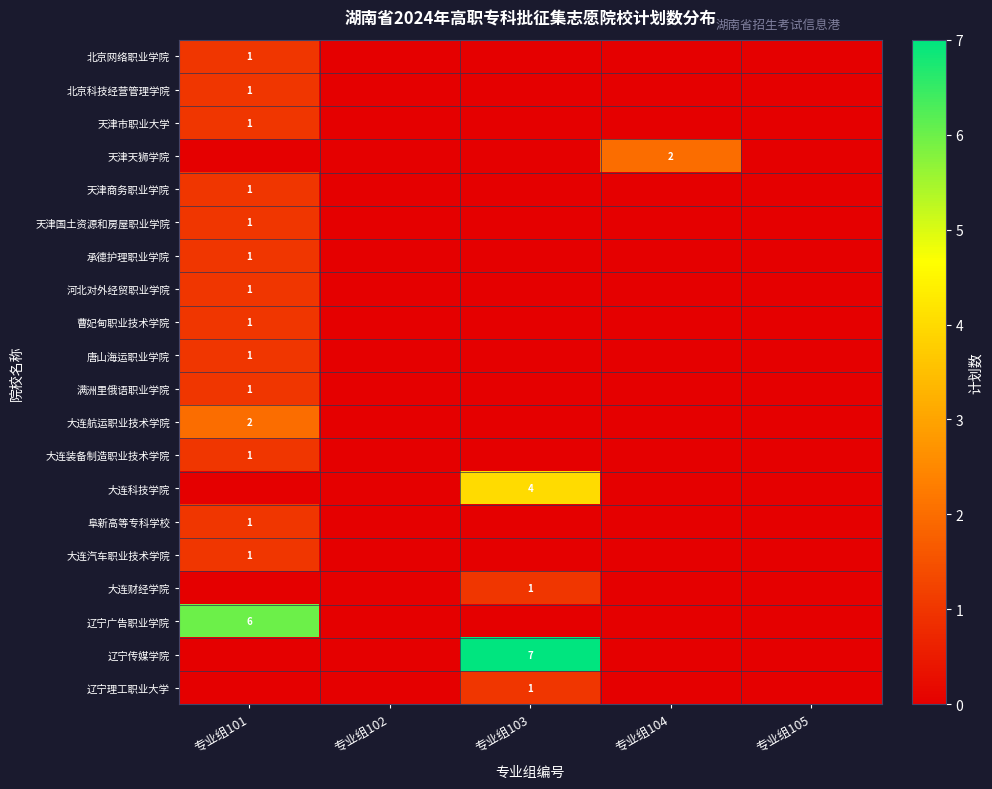

How many values in 天津商务职业学院 are above zero?

1